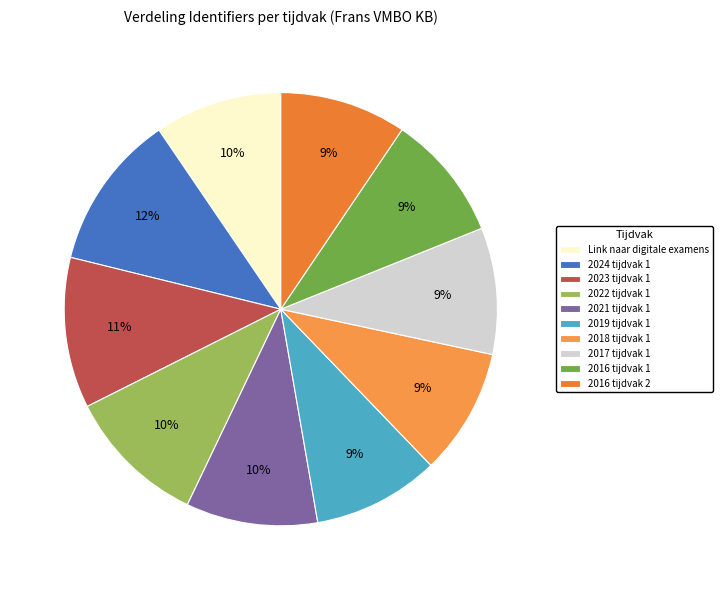

To the nearest percent, what percentage of the pie is 2022 tijdvak 1?

10%